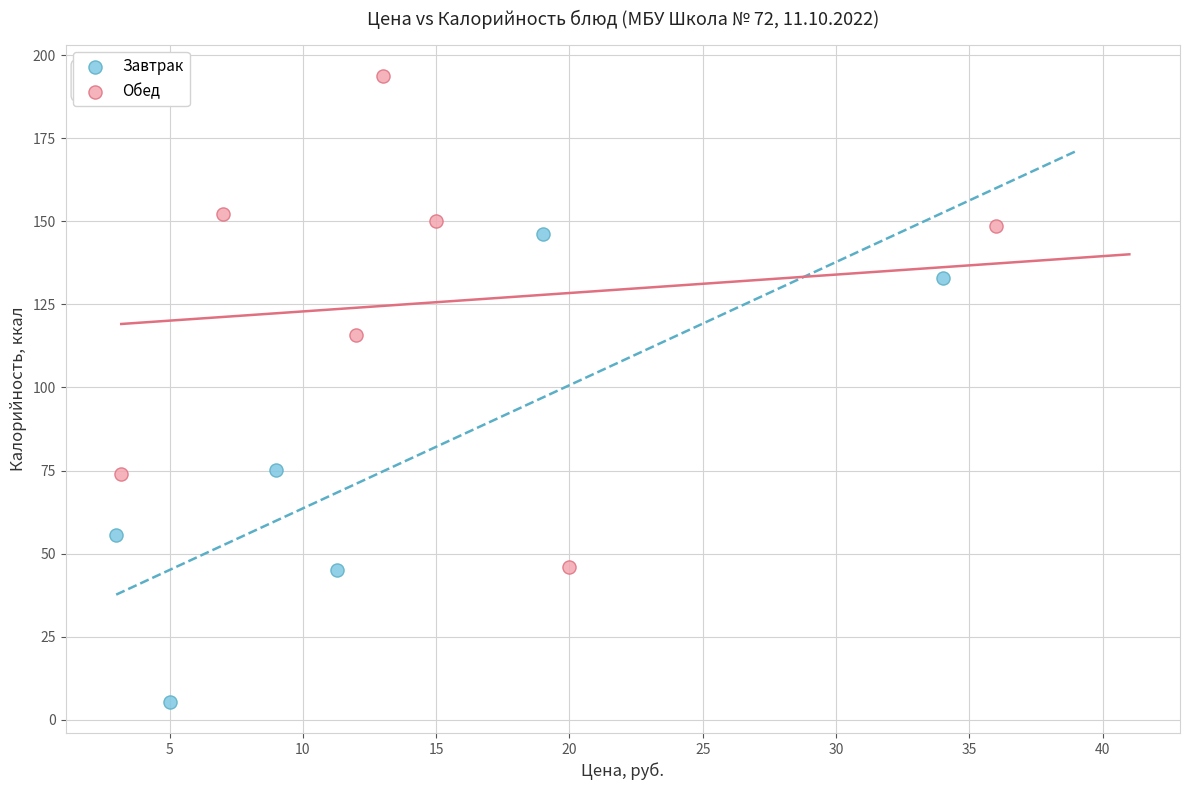

Which series reaches the minimum Y coordinate?

Завтрак